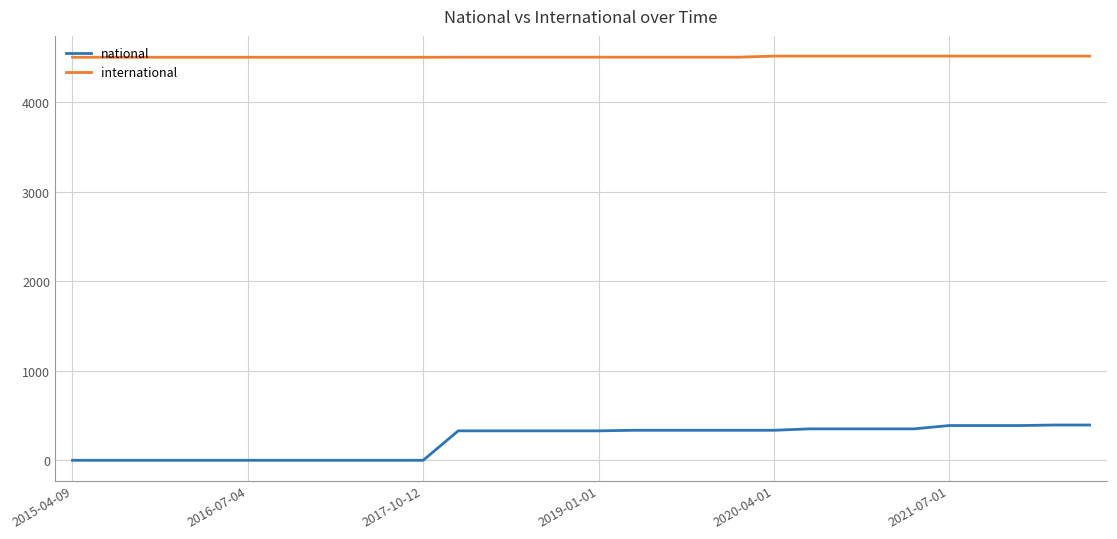

What is the difference between the maximum and minimum values in the national series?

394